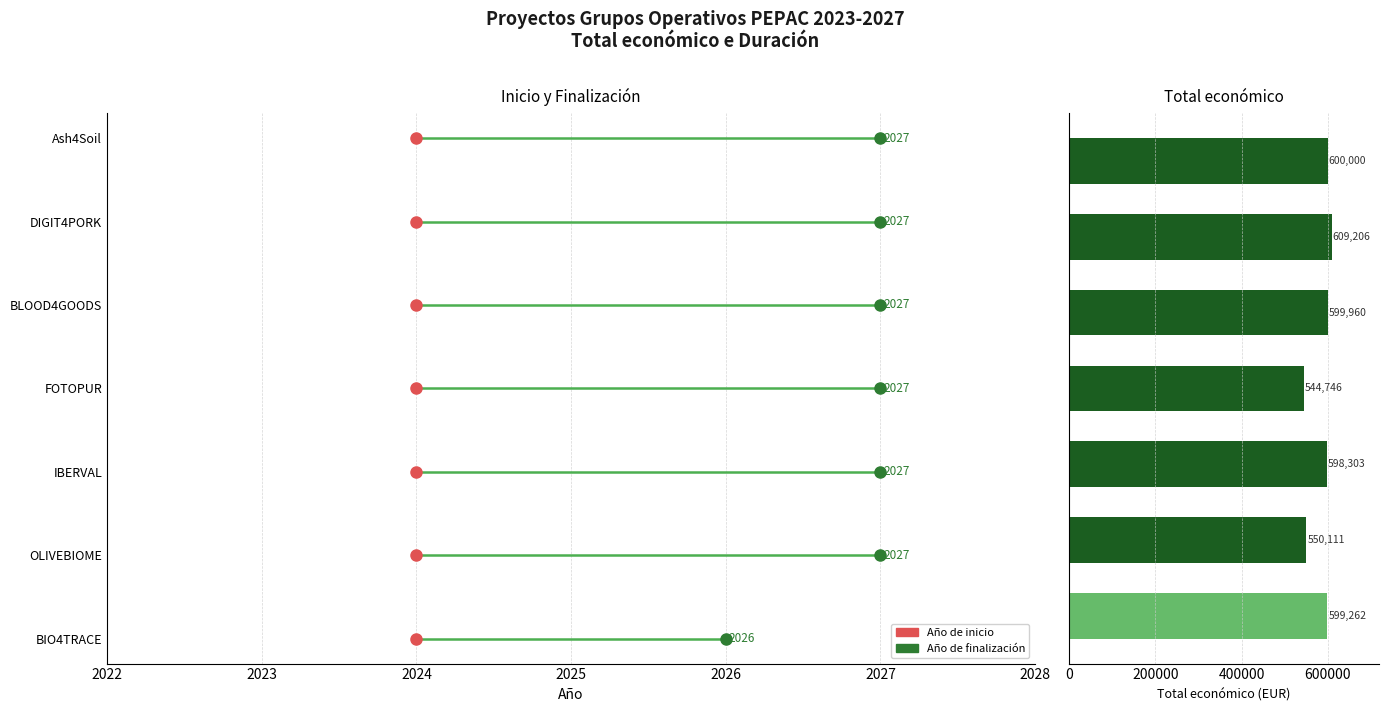

What is the difference between the maximum and minimum values?

64460